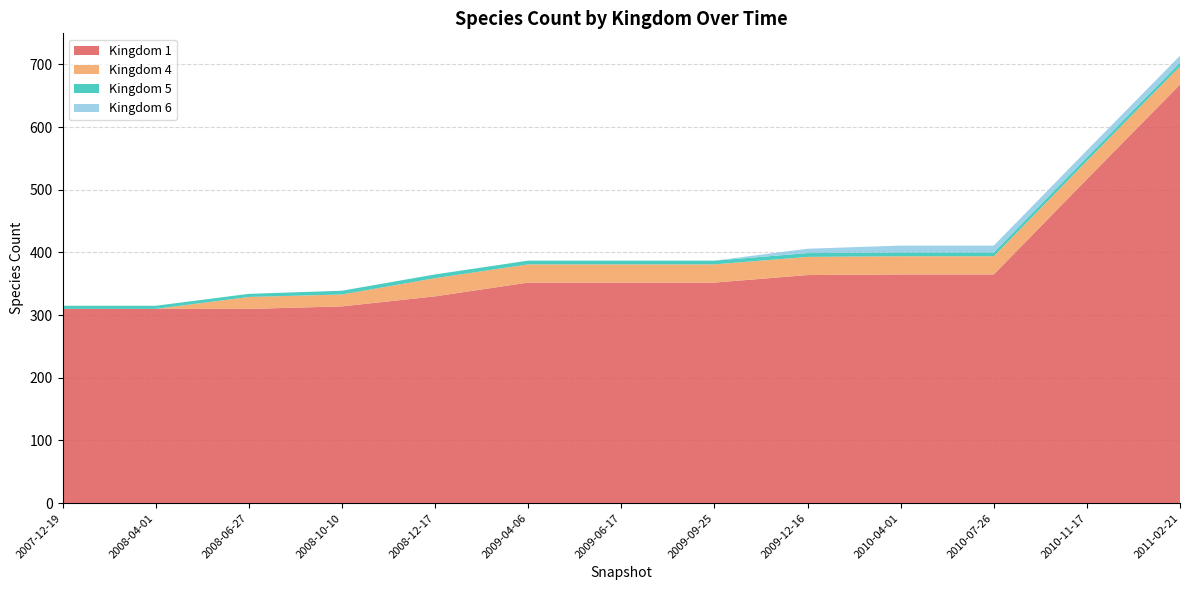

Reading left to right, extract all data points from this chart.

1: 0=310	1=310	2=310	3=314	4=330	5=352	6=352	7=352	8=364	9=365	10=365	11=517	12=668
4: 0=0	1=0	2=19	3=19	4=29	5=29	6=29	7=29	8=29	9=29	10=29	11=29	12=29
5: 0=5	1=5	2=5	3=6	4=6	5=6	6=6	7=6	8=6	9=6	10=6	11=6	12=6
6: 0=0	1=0	2=0	3=0	4=0	5=0	6=0	7=0	8=7	9=11	10=11	11=11	12=11